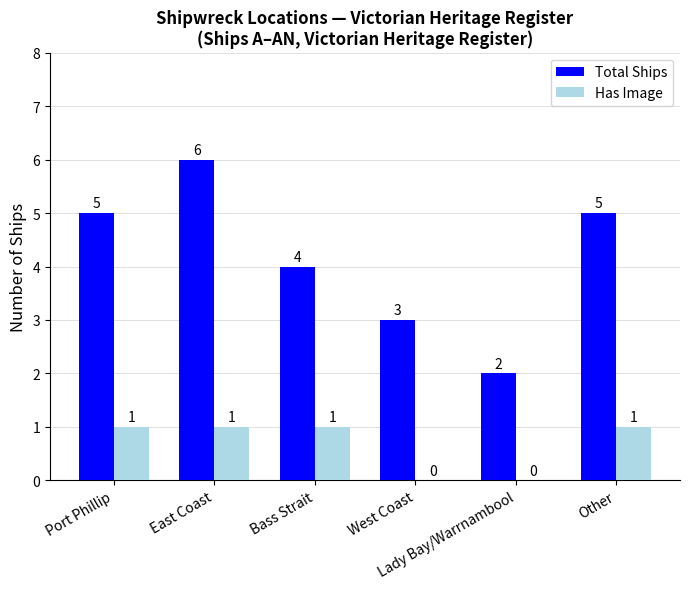

Is it true that Total Ships equals 8 at Other?

False